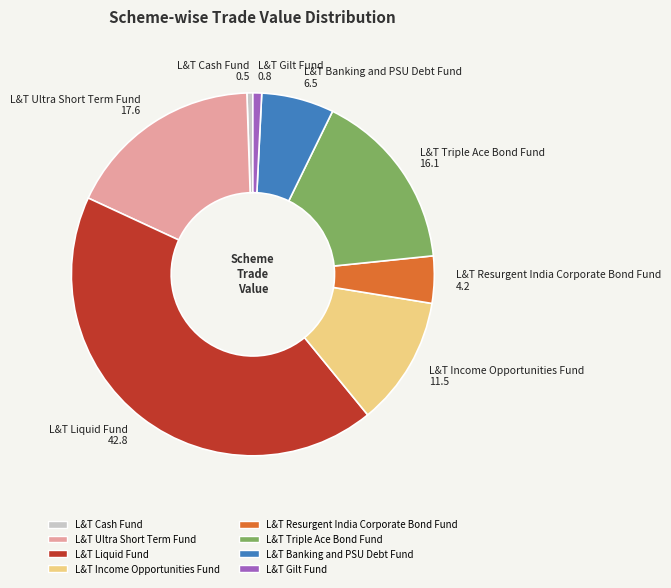

Do L&T Resurgent India Corporate Bond Fund 4.2 and L&T Triple Ace Bond Fund 16.1 together represent more than half of the pie?

No